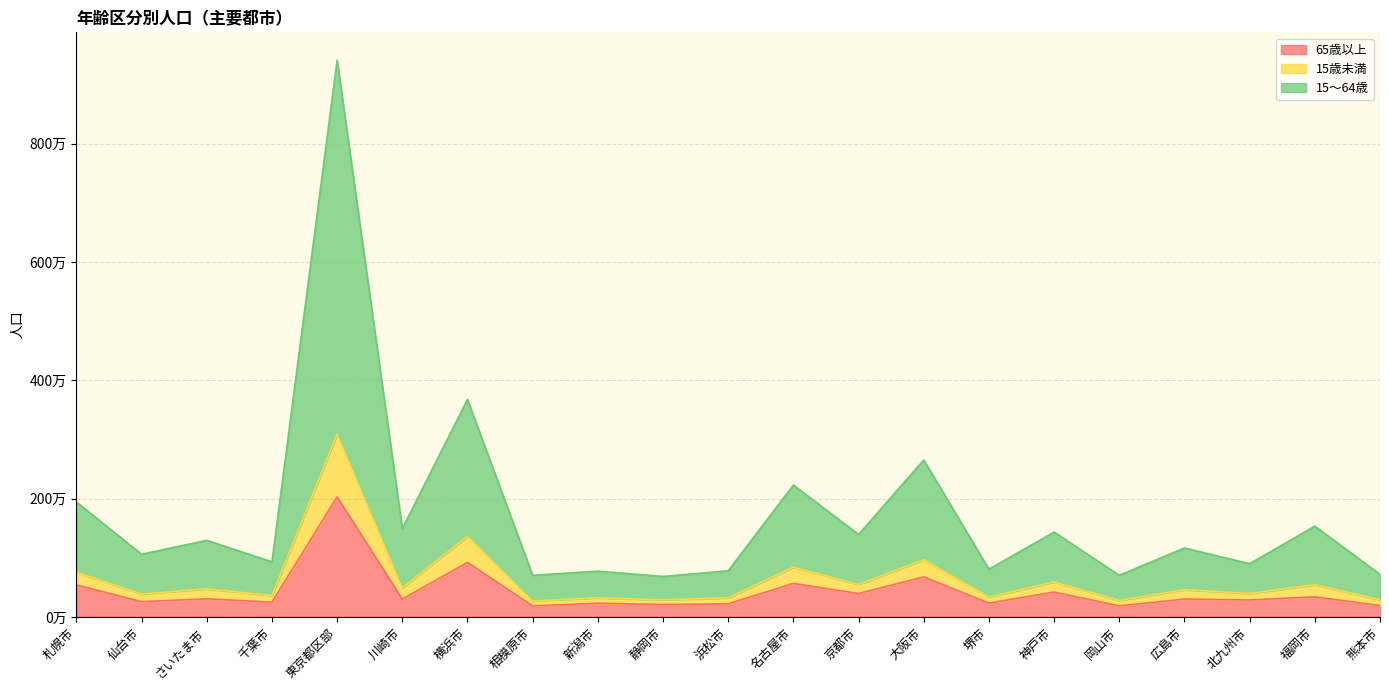

True or false: 65歳以上 and 15～64歳 cross at least once.

False